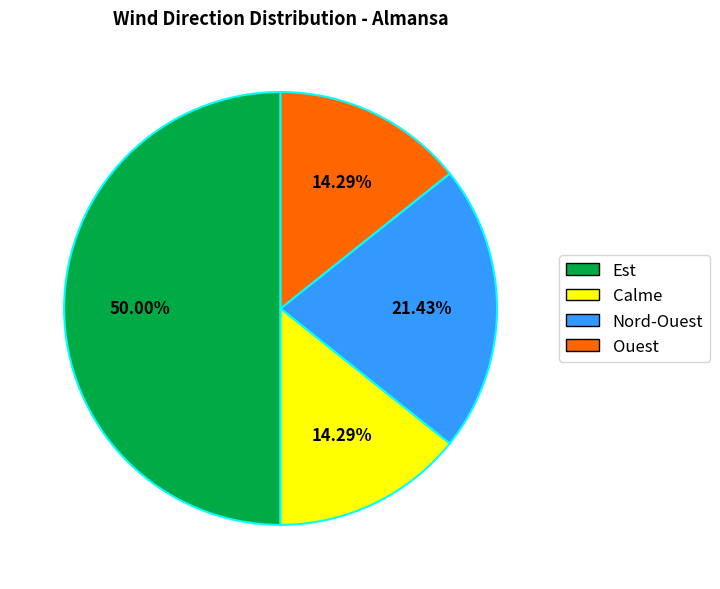

To the nearest percent, what is the difference between the Est and Nord-Ouest slice percentages?

29%